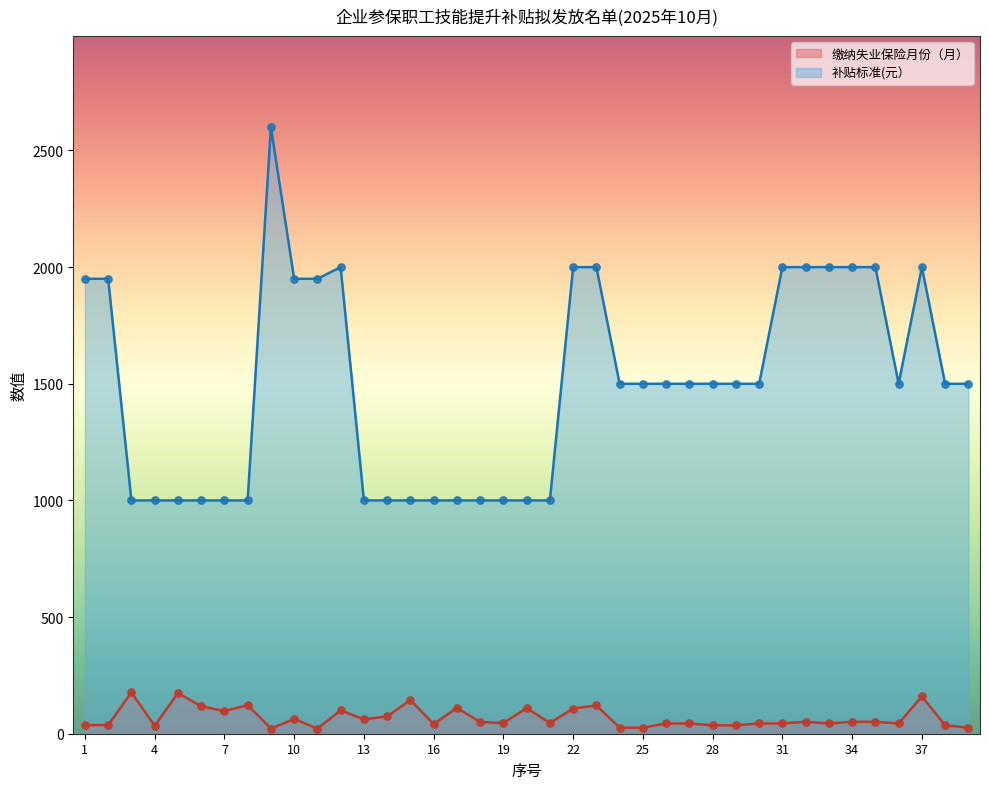

Is the value of 缴纳失业保险月份（月） at 22 greater than the value of 补贴标准(元） at 25?

No